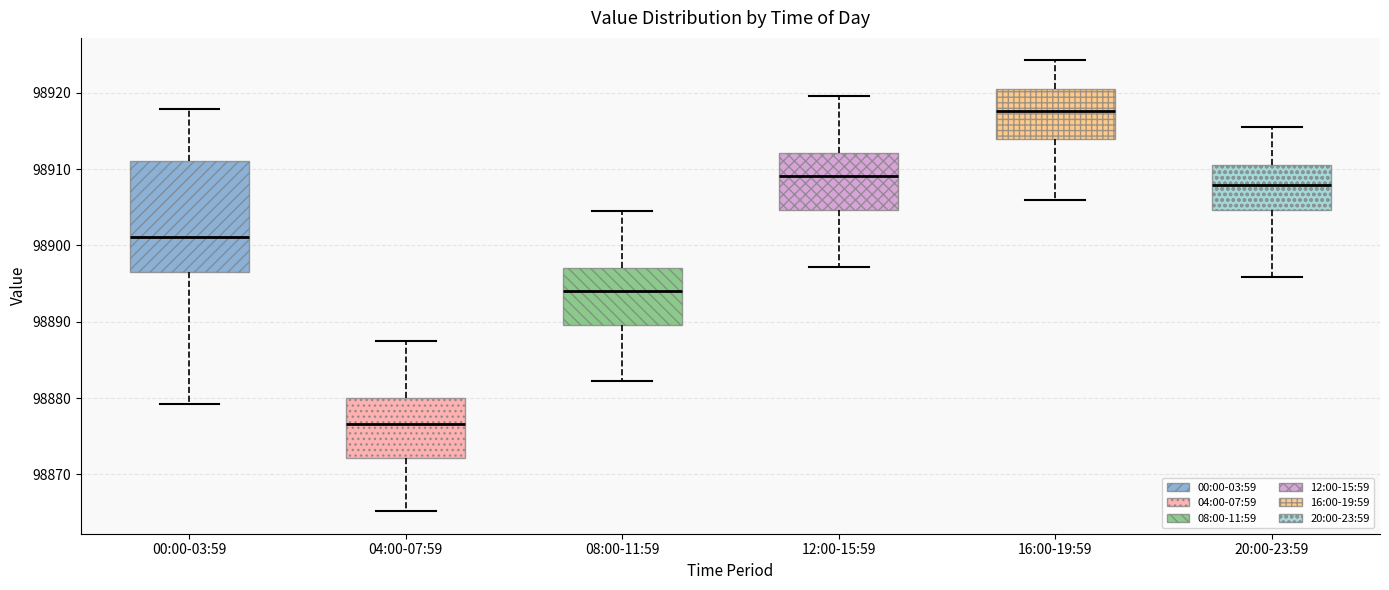

Reading left to right, read every box against the y-axis: the position of its median line, the range the box covers, and the ends of its whiskers. The values are not printed on the chart, so give them approximately, as read against the axis.

00:00-03:59: median 98901, box 98896 to 98911, whiskers 98879 to 98918
04:00-07:59: median 98877, box 98872 to 98880, whiskers 98865 to 98888
08:00-11:59: median 98894, box 98890 to 98897, whiskers 98882 to 98905
12:00-15:59: median 98909, box 98905 to 98912, whiskers 98897 to 98920
16:00-19:59: median 98918, box 98914 to 98921, whiskers 98906 to 98924
20:00-23:59: median 98908, box 98905 to 98911, whiskers 98896 to 98916